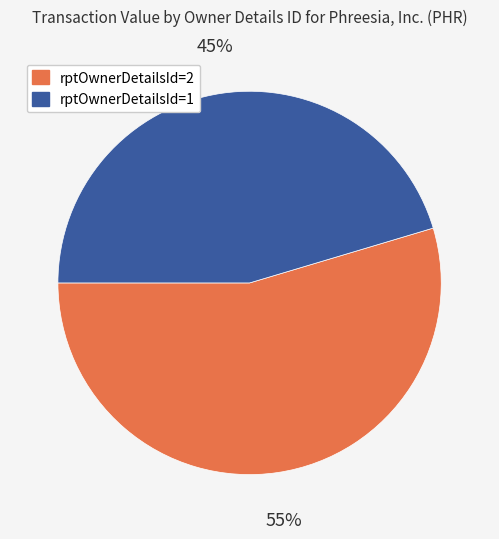

Does any single category account for the majority?

Yes